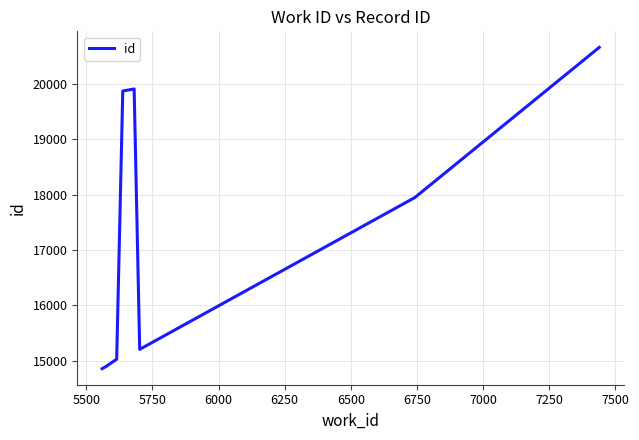

Reading left to right, what are all the values shown in this chart?

14855	14877	14891	14892	15026	19872	19909	15204	17947	20660